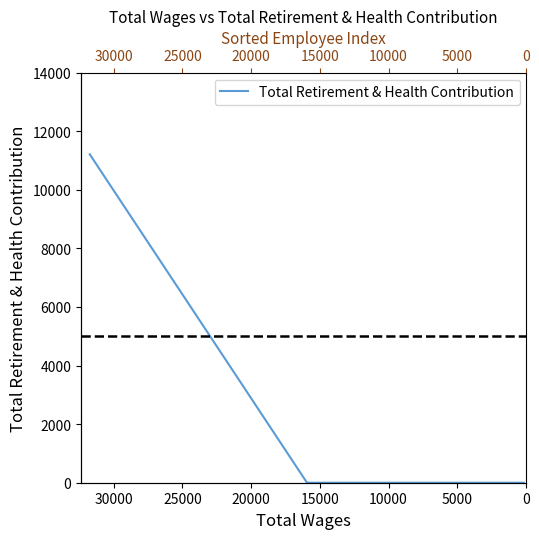

How many lines are shown in the chart?

1